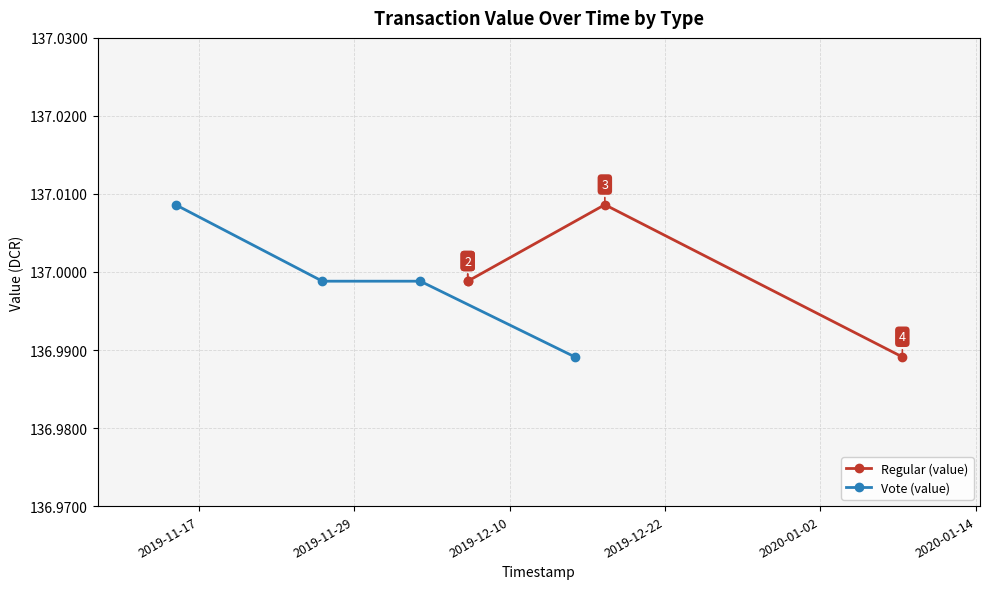

What is the value of the Vote (value) point at the 1st from the left?

137.0